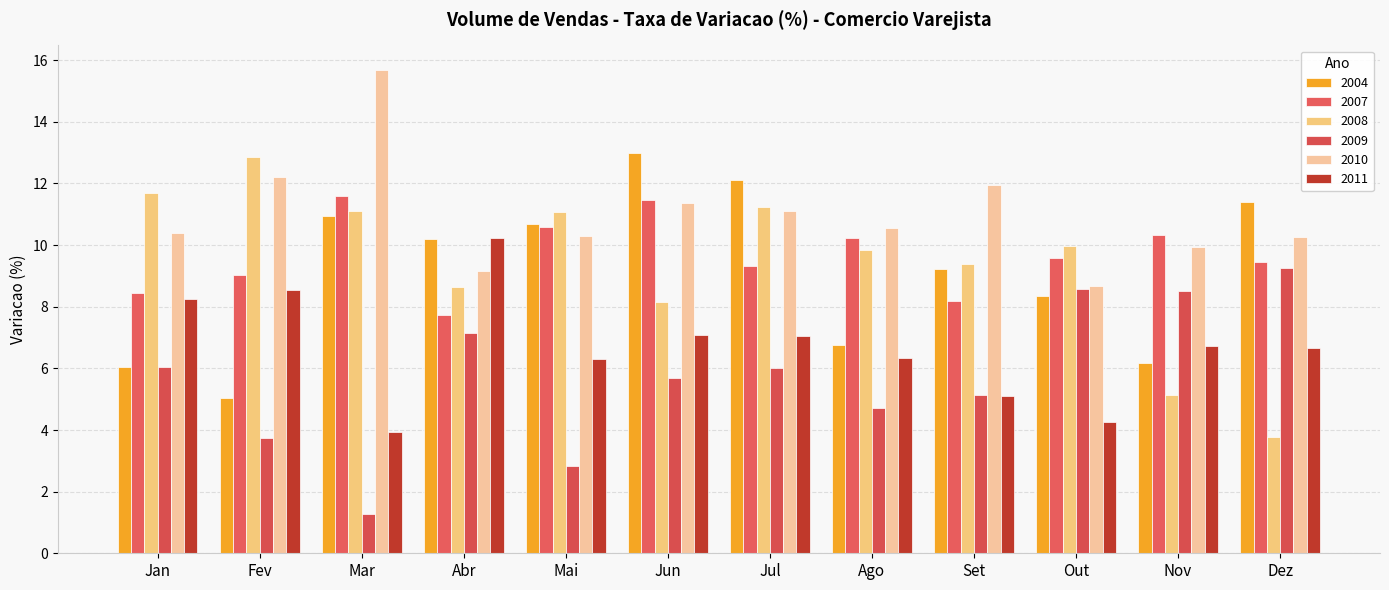

At Dez, list the series in order from smallest to largest.

2008, 2011, 2009, 2007, 2010, 2004